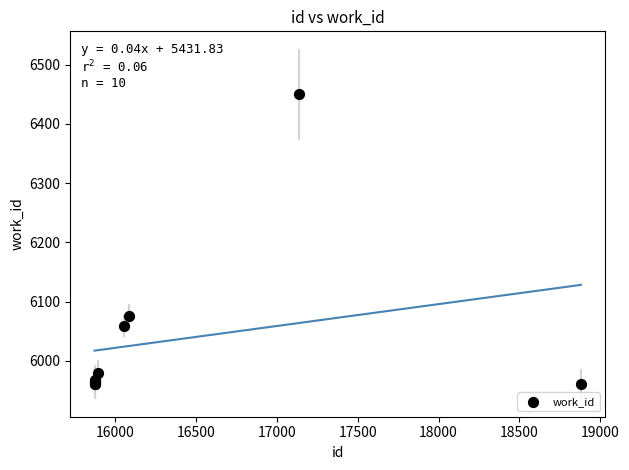

What Y value in the scatter plot is closest to 6205?

6076